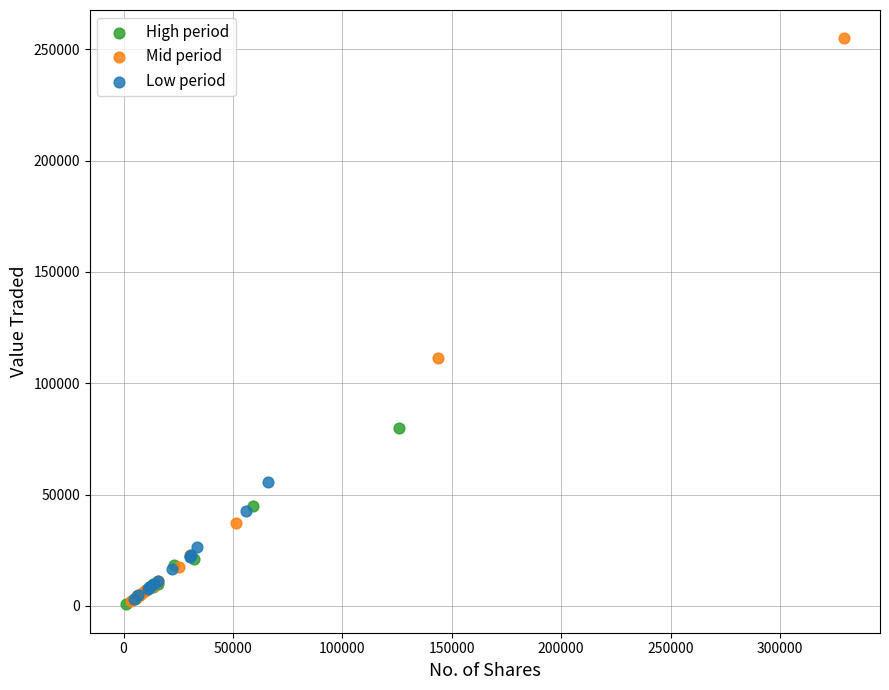

What are all the series names shown in the legend?

High period, Mid period, Low period